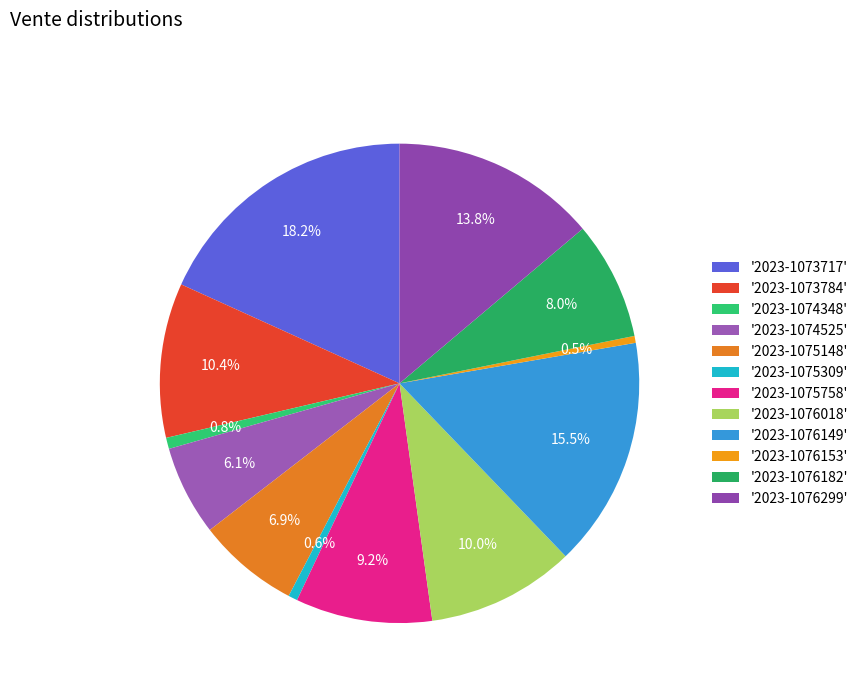

How many segments does this pie chart have?

12